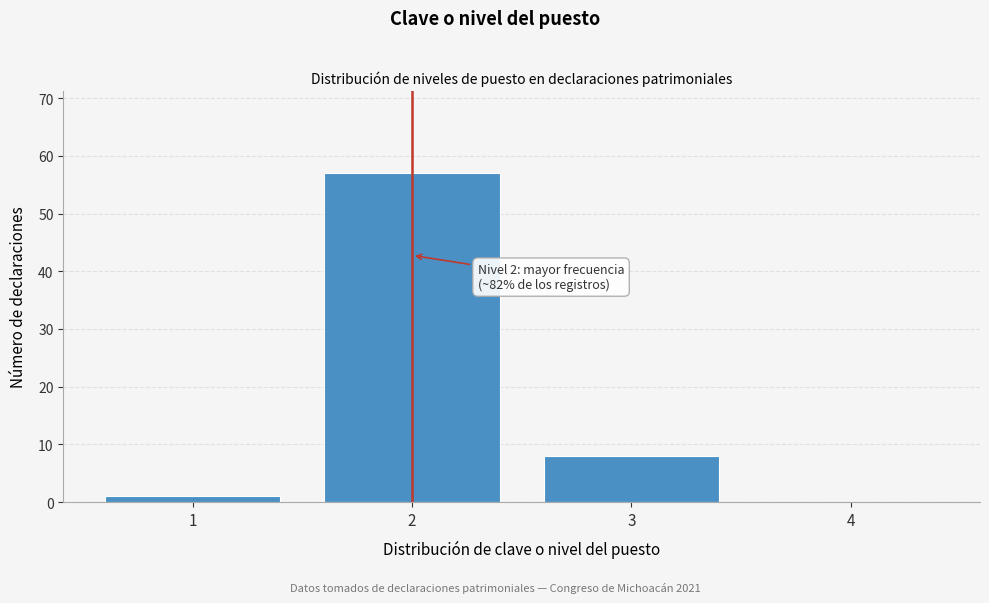

Over which range of the x-axis is the bar tallest?

1.5 to 2.5